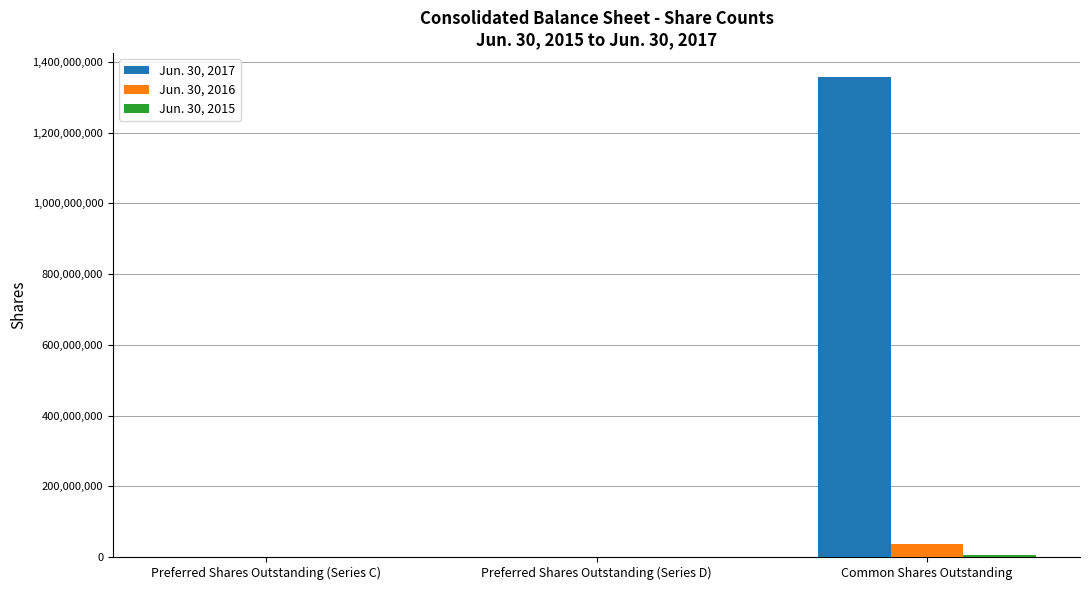

What is the greatest value displayed?

1357257232